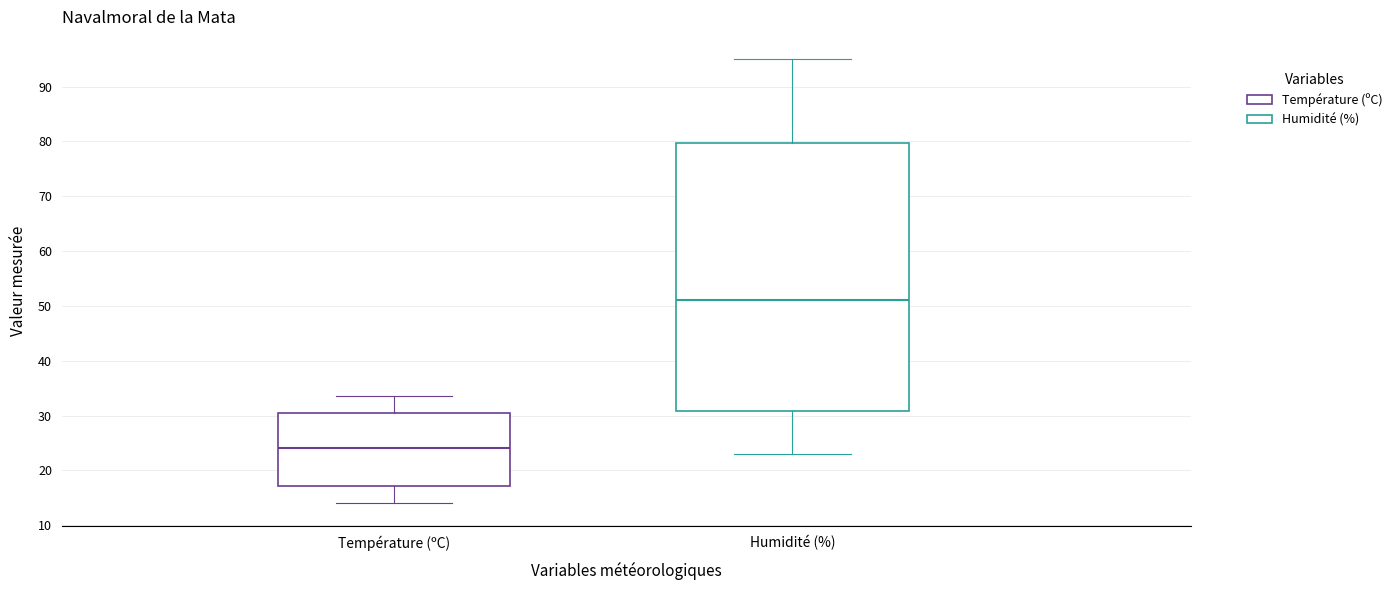

Where is the upper edge of the box for Humidité (%) on the y-axis? The values are not printed on the chart, so give them approximately, as read against the axis.

80